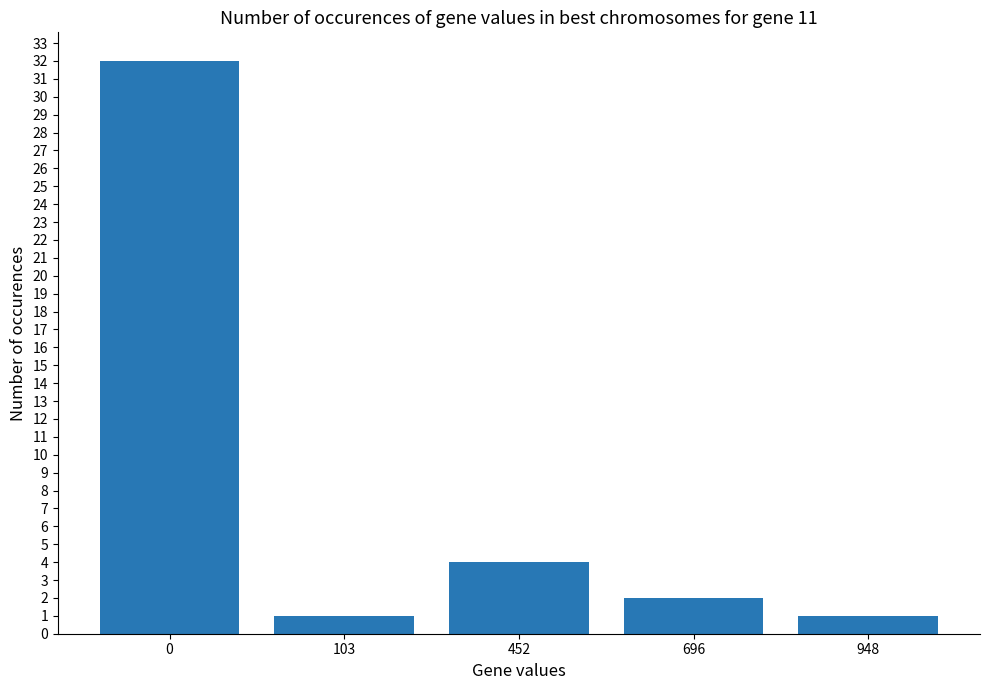

At which label is the value closest to 16?

452